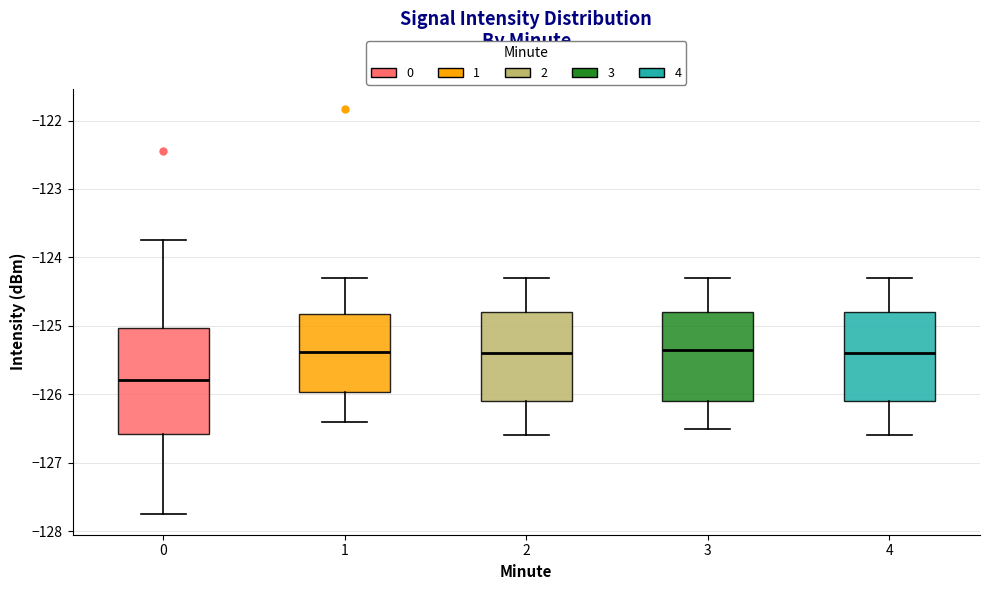

Where does the median line of the box at x = 0 sit on the y-axis? The values are not printed on the chart, so give them approximately, as read against the axis.

-125.8